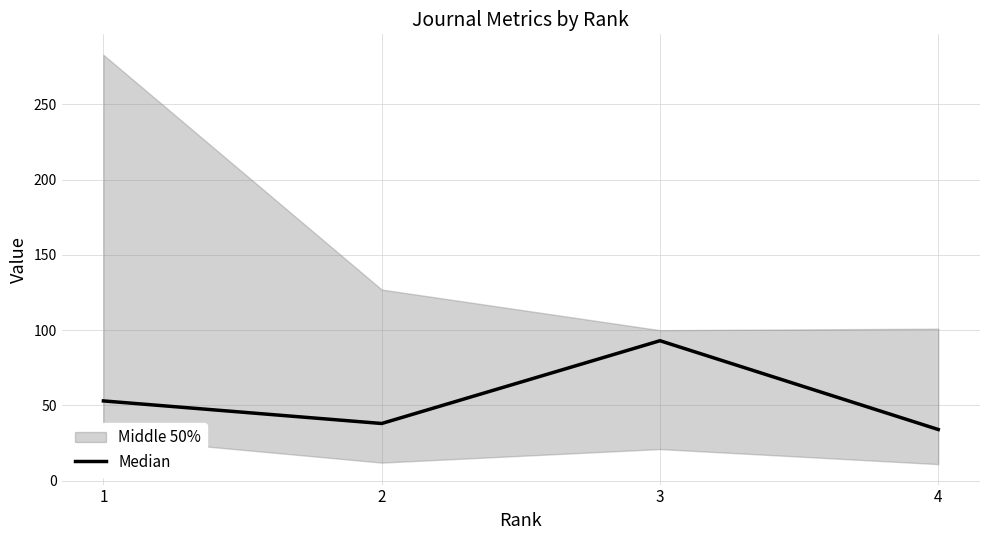

How many interior local peaks (higher than both neighbors) does the data have?

1